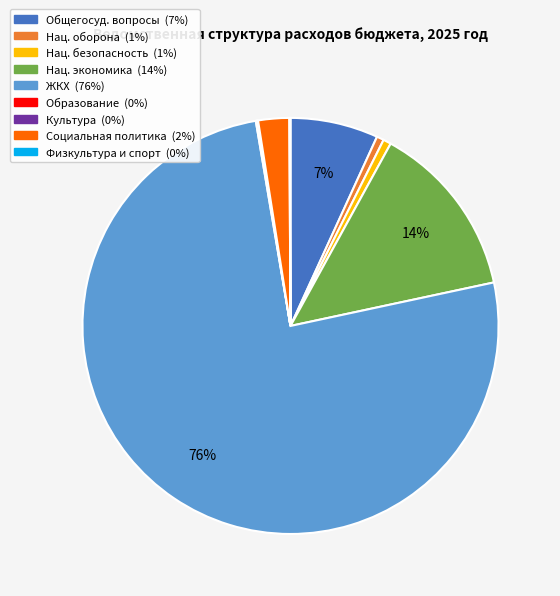

Is there a majority slice in this chart?

Yes